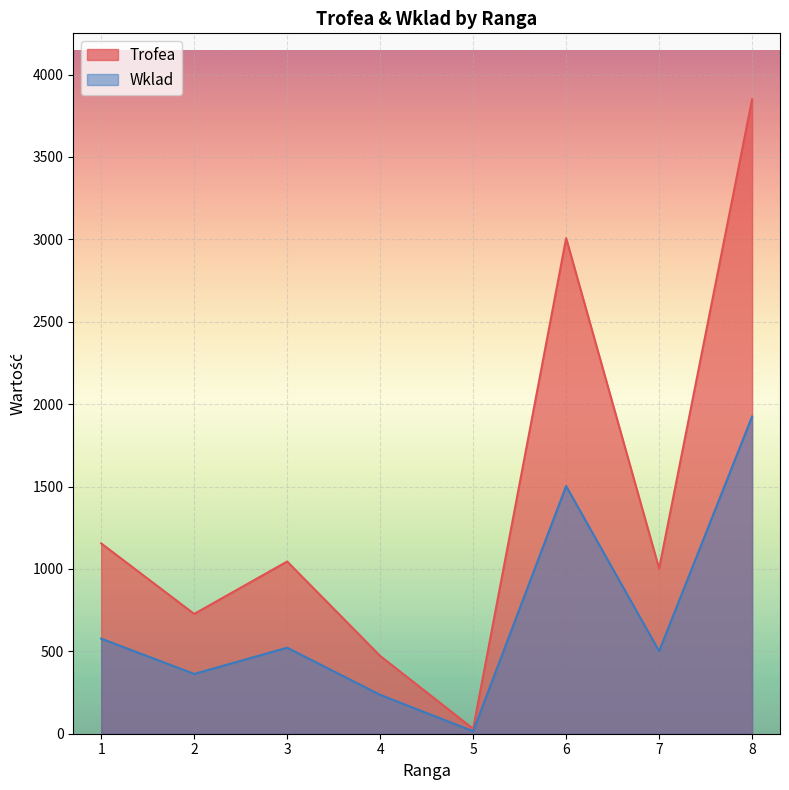

What is the average value of the Trofea series?

1411